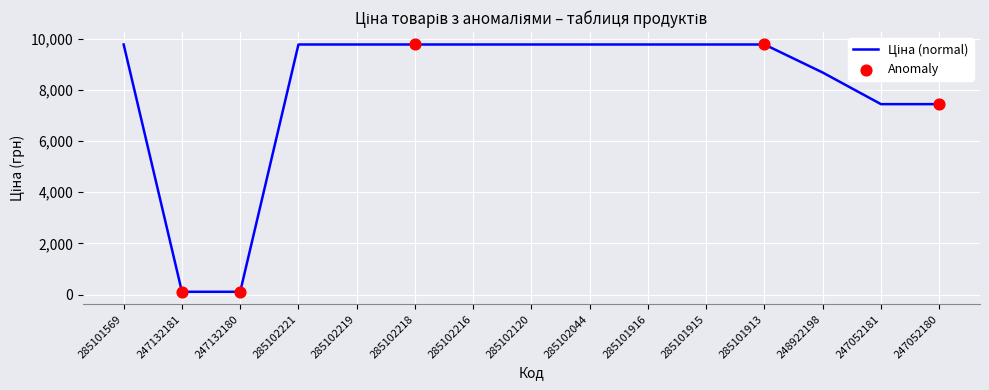

What is the change in value from 248922198 to 247052180?

-1234.9